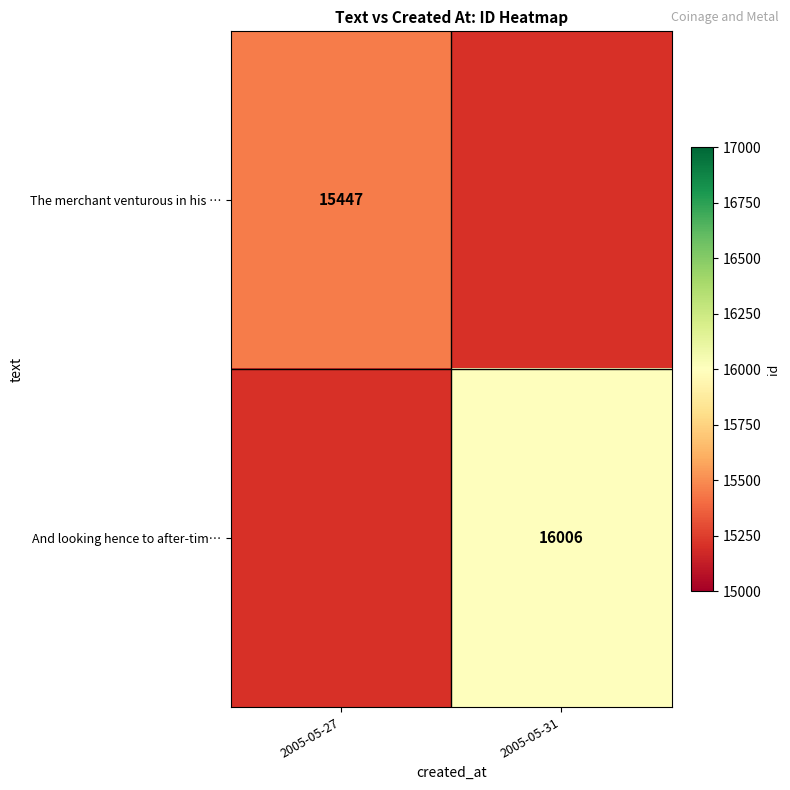

Is the value of The merchant venturous in his … at 2005-05-27 greater than the value of And looking hence to after-tim… at 2005-05-31?

No